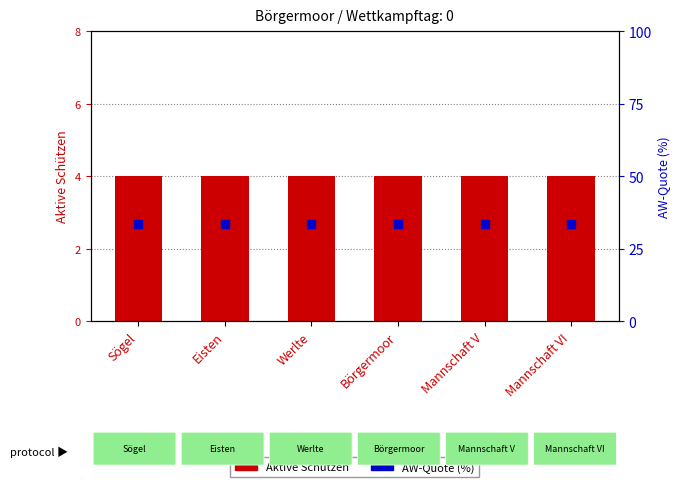

What are all the series names shown in the legend?

Aktive Schützen, AW-Quote (%)